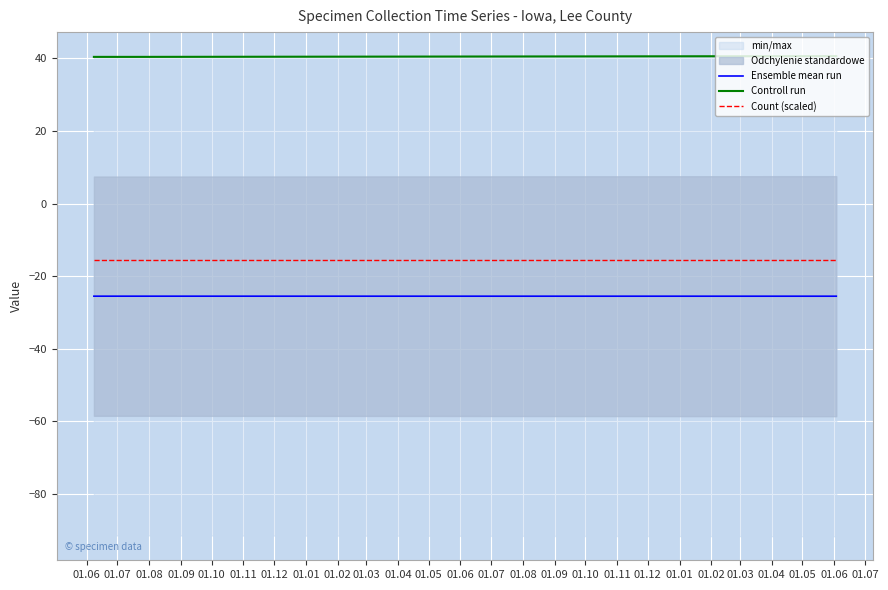

How many lines are shown in the chart?

3